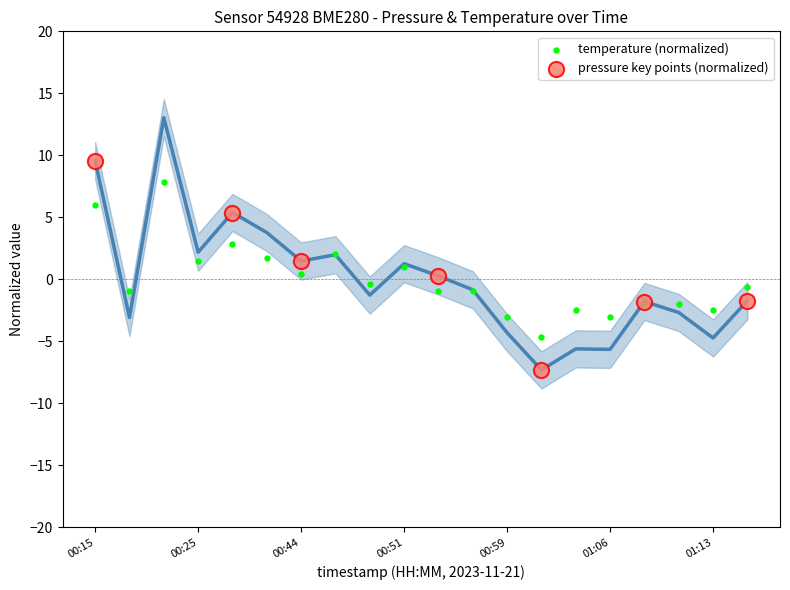

Which series has the widest spread of Y values?

pressure key points (normalized)